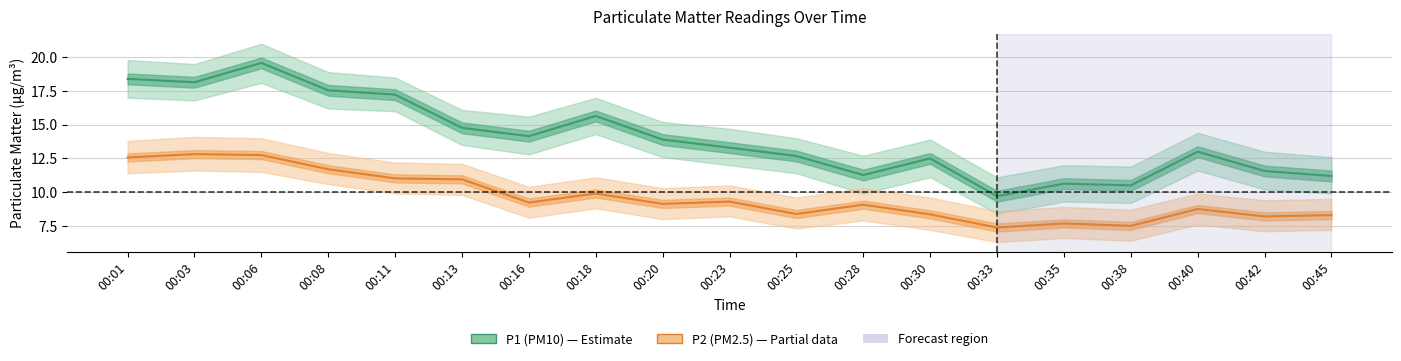

The value of P2 (PM2.5) at 00:33 is 7.4. True or false?

True